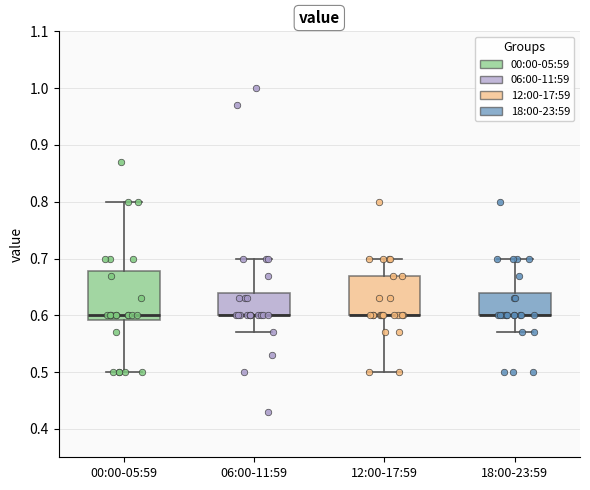

Reading left to right, transcribe this box plot: for each box, give where its median line is, the range the box spans, and where its two whiskers end, as read against the y-axis. The values are not printed on the chart, so give them approximately, as read against the axis.

00:00-05:59: median 0.60, box 0.59 to 0.68, whiskers 0.50 to 0.80
06:00-11:59: median 0.60 (drawn on the box's lower edge), box 0.60 to 0.64, whiskers 0.57 to 0.70
12:00-17:59: median 0.60 (drawn on the box's lower edge), box 0.60 to 0.67, whiskers 0.50 to 0.70
18:00-23:59: median 0.60 (drawn on the box's lower edge), box 0.60 to 0.64, whiskers 0.57 to 0.70